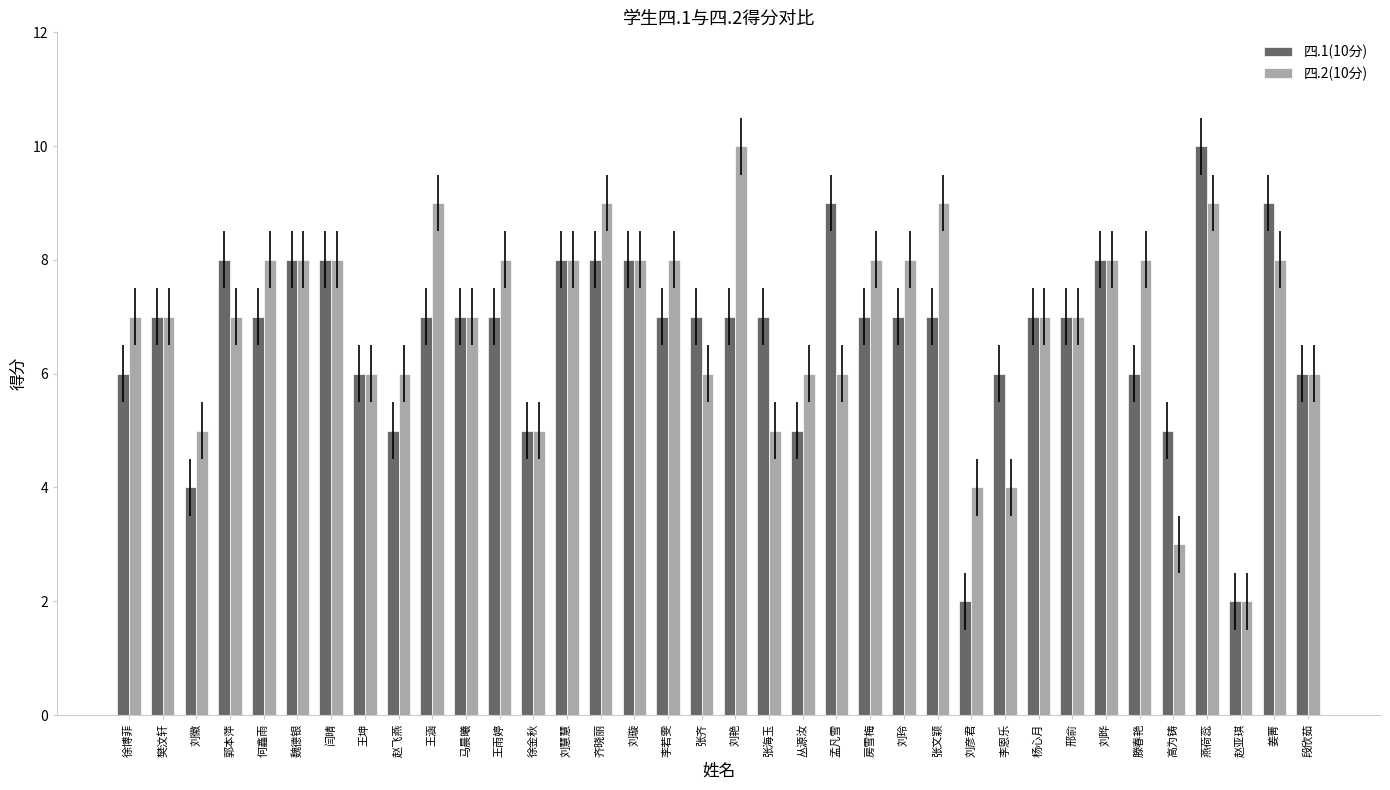

What is the difference between the 四.1(10分) values at 樊汶轩 and 刘徽?

3